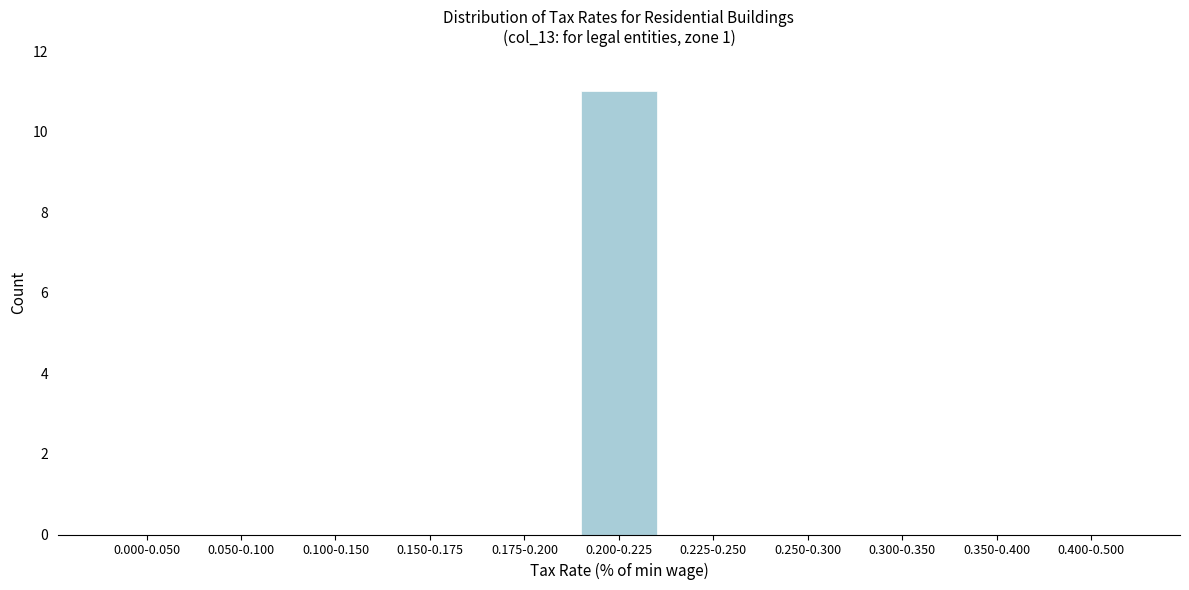

Is it true that the value at 0.225-0.250 is 4?

False